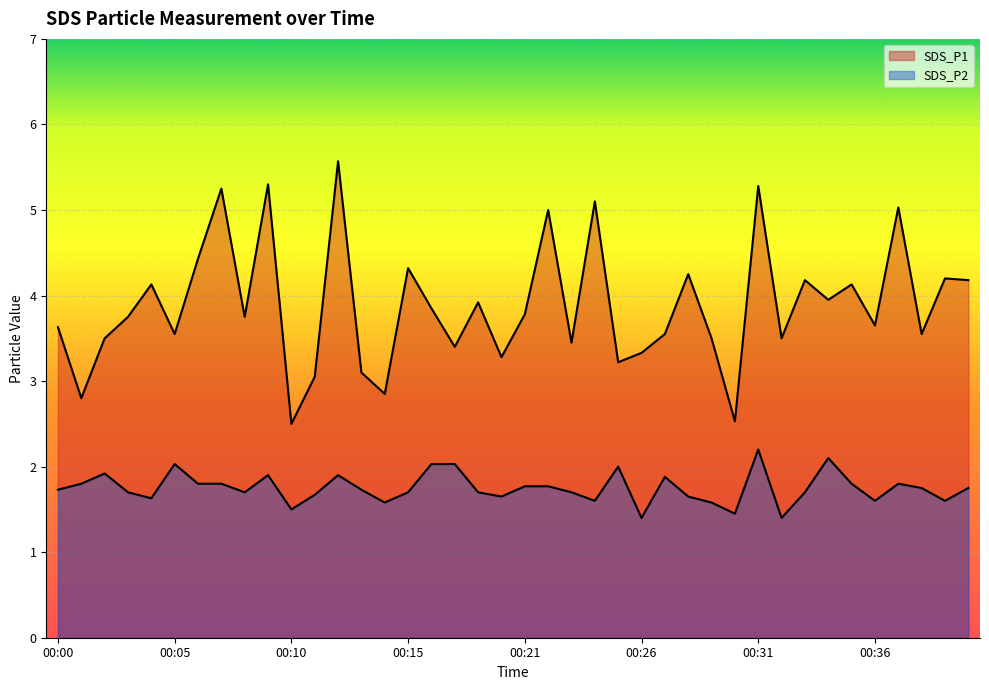

True or false: SDS_P1 and SDS_P2 cross at least once.

False